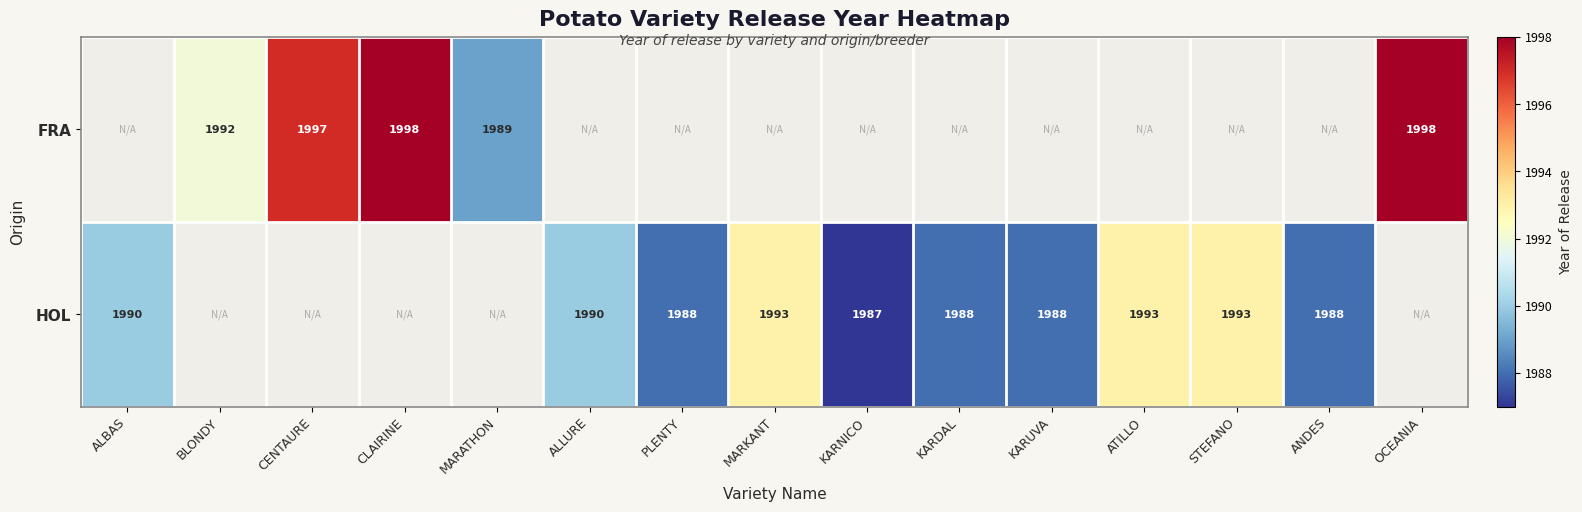

What is the maximum value shown in the chart?

1998.0